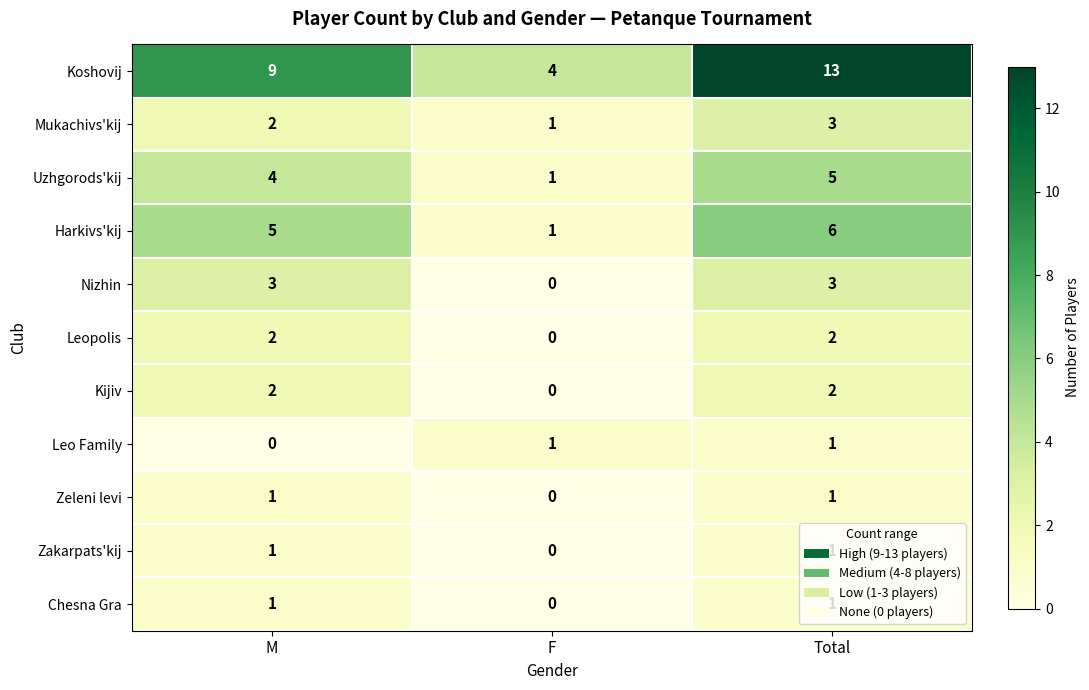

Which series has the widest spread of values?

Koshovij